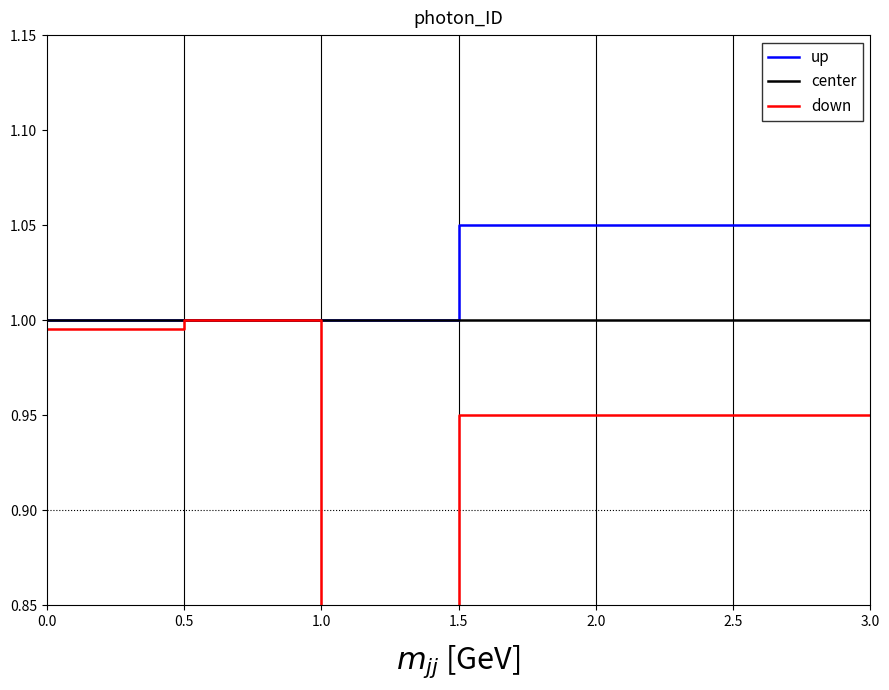

Which category has the highest value in the down series?

0.5